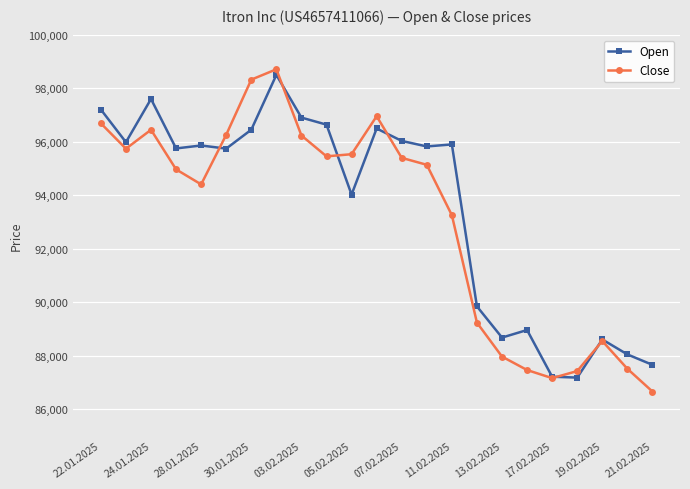

True or false: Close has more than 1 interior local peaks.

True